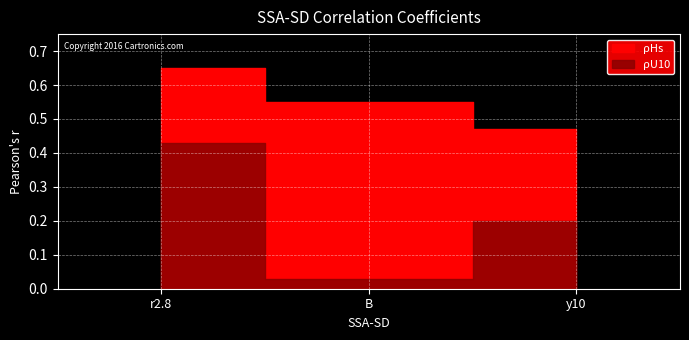

What is the highest value of the ρU10 series?

0.4